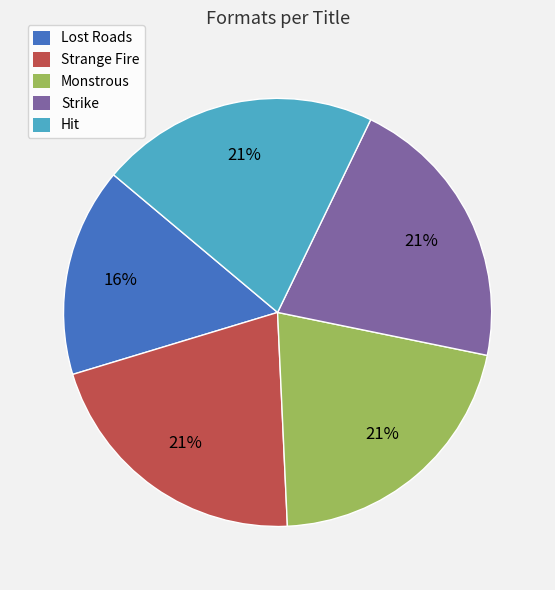

Is it true that Strike is 21% of the pie?

True